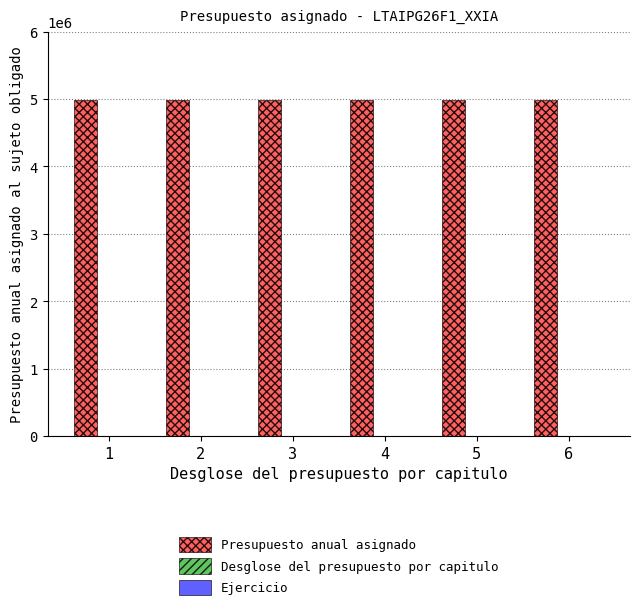

What is the maximum value shown in the chart?

4991184